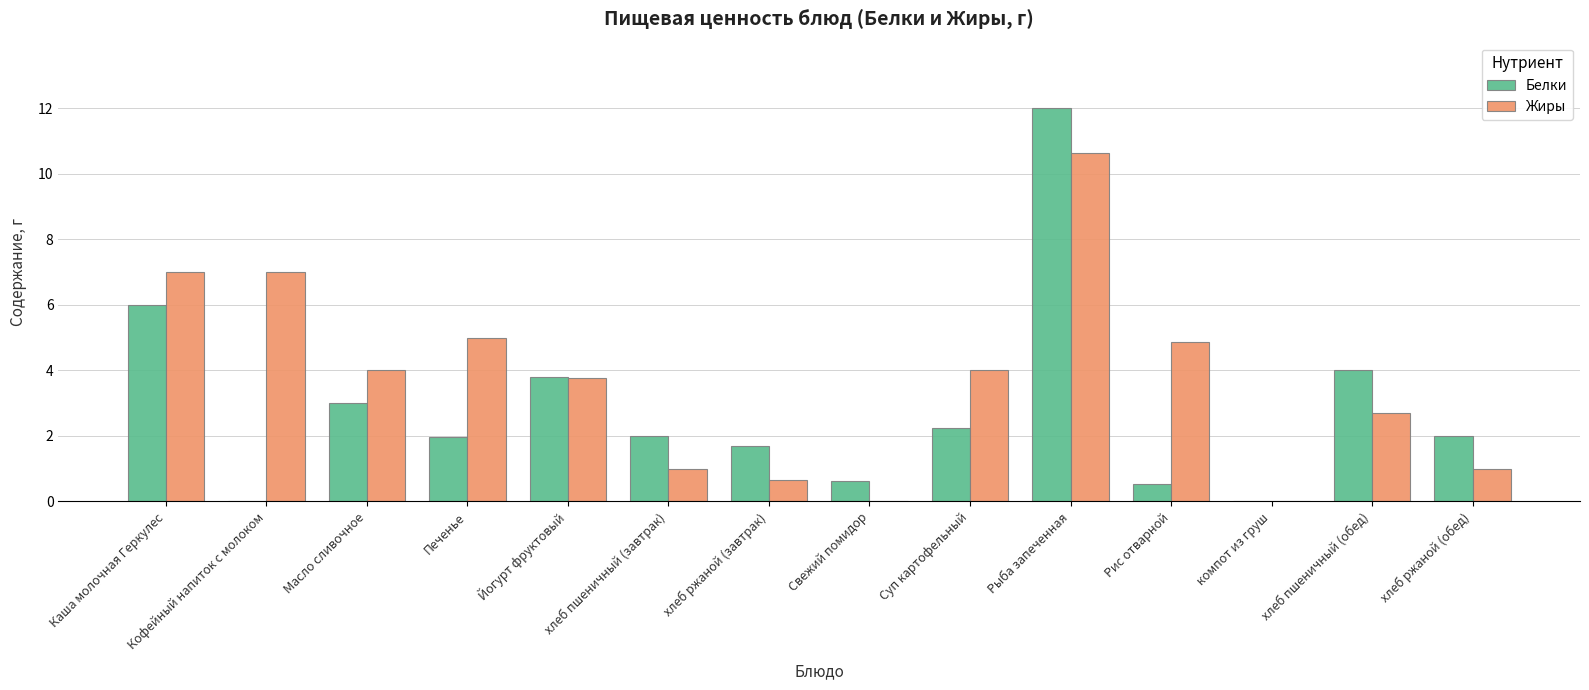

Count the number of data series in this chart.

2